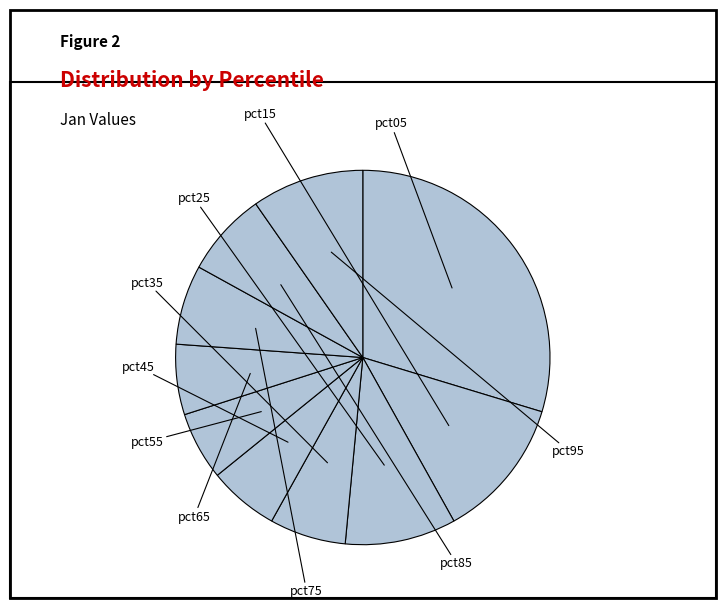

Rank the categories by value from highest to lowest.

pct05, pct15, pct95, pct25, pct85, pct75, pct35, pct65, pct45, pct55